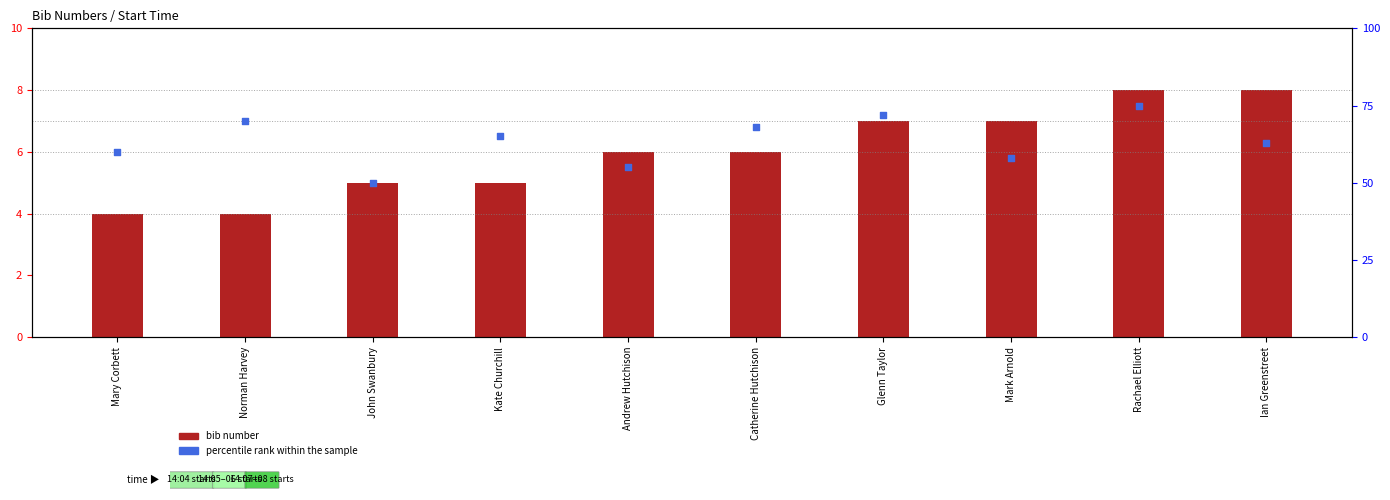

Which series has the largest total across all categories?

percentile rank within the sample